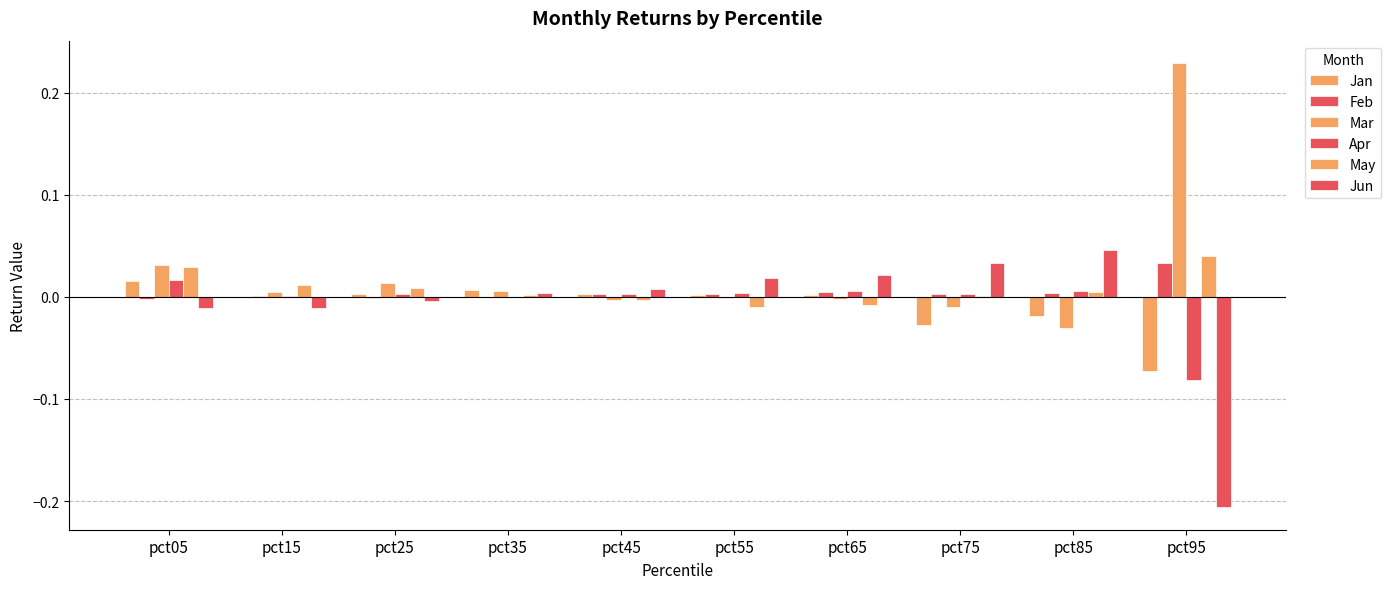

Are the bars grouped side by side (vs. stacked)?

Yes